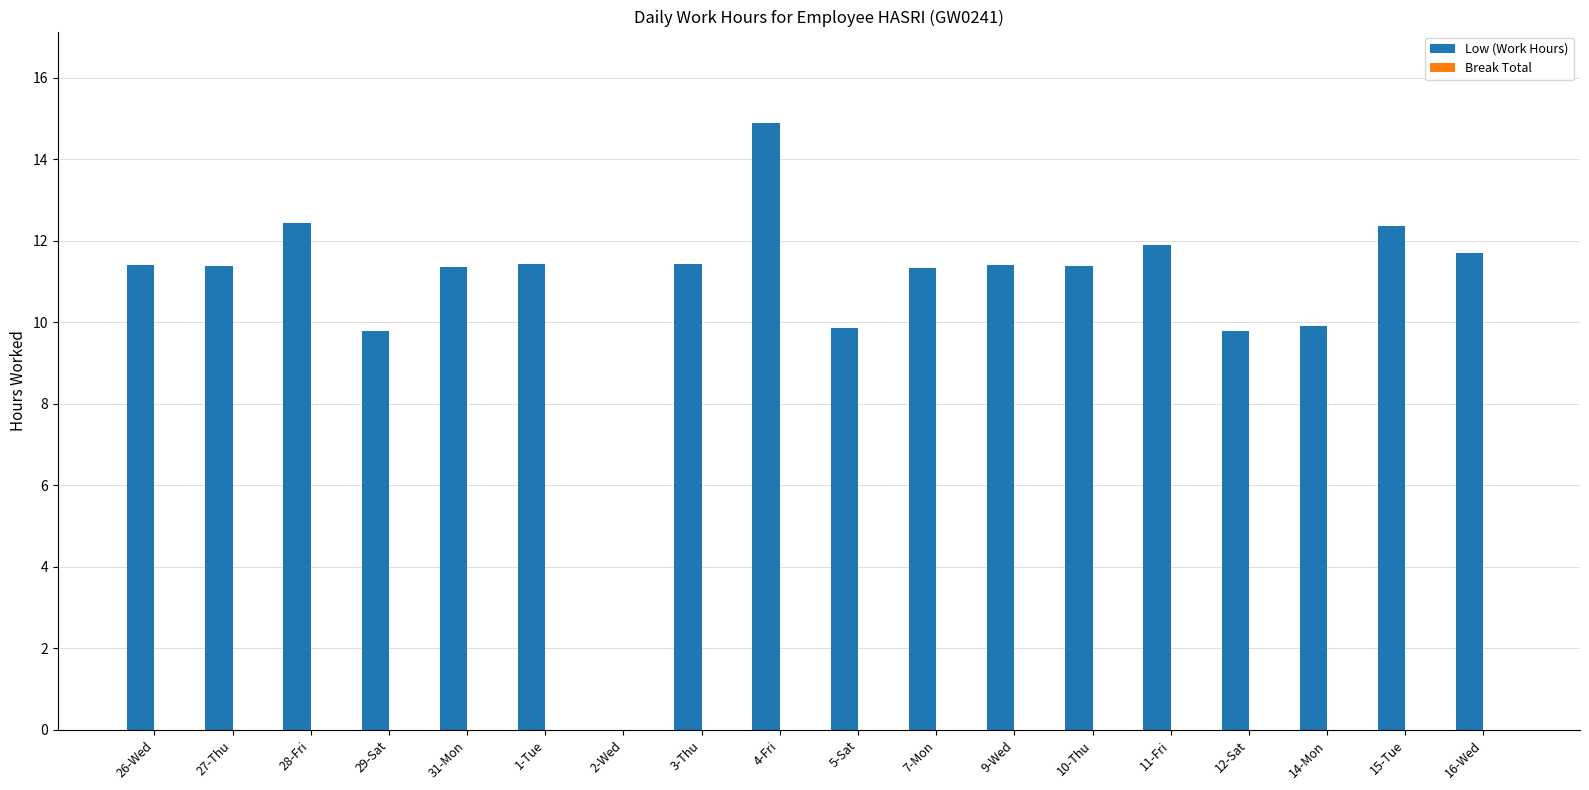

Read the value at 4-Fri.

14.9